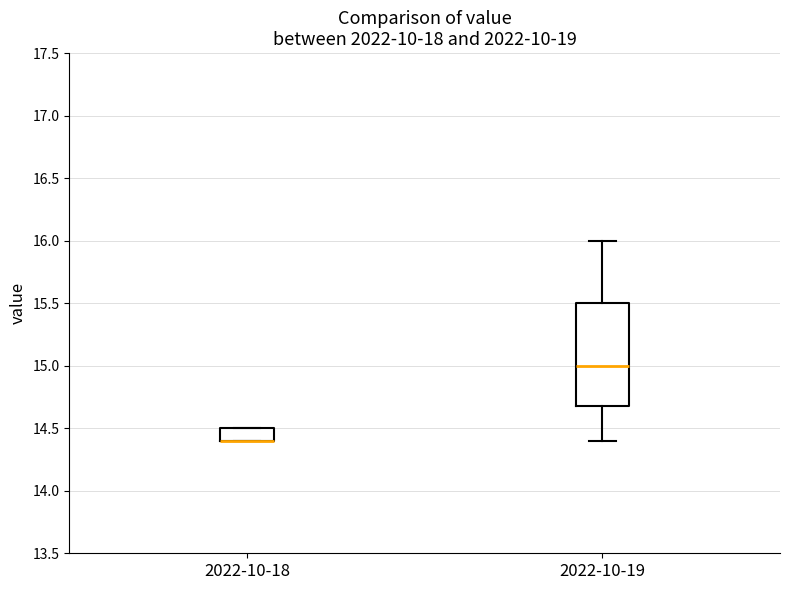

Reading left to right, read every box against the y-axis: the position of its median line, the range the box covers, and the ends of its whiskers. The values are not printed on the chart, so give them approximately, as read against the axis.

2022-10-18: median 14.4 (drawn on the box's lower edge), box 14.4 to 14.5, whiskers 14.4 to 14.5
2022-10-19: median 15.0, box 14.7 to 15.5, whiskers 14.4 to 16.0